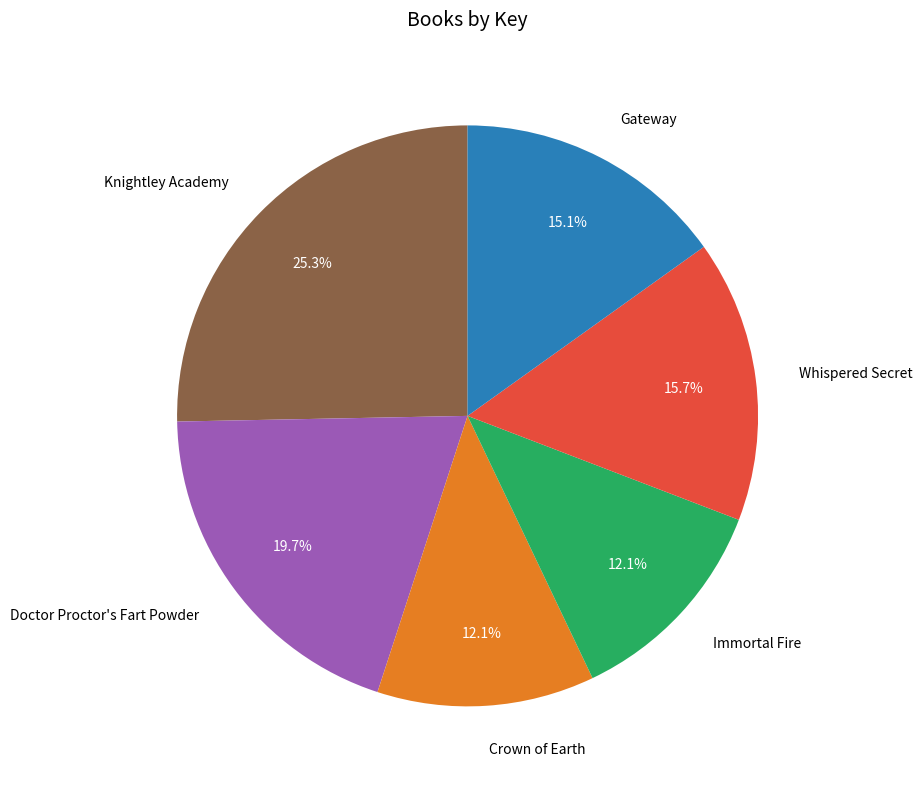

The Immortal Fire slice represents 12% of the pie. True or false?

True